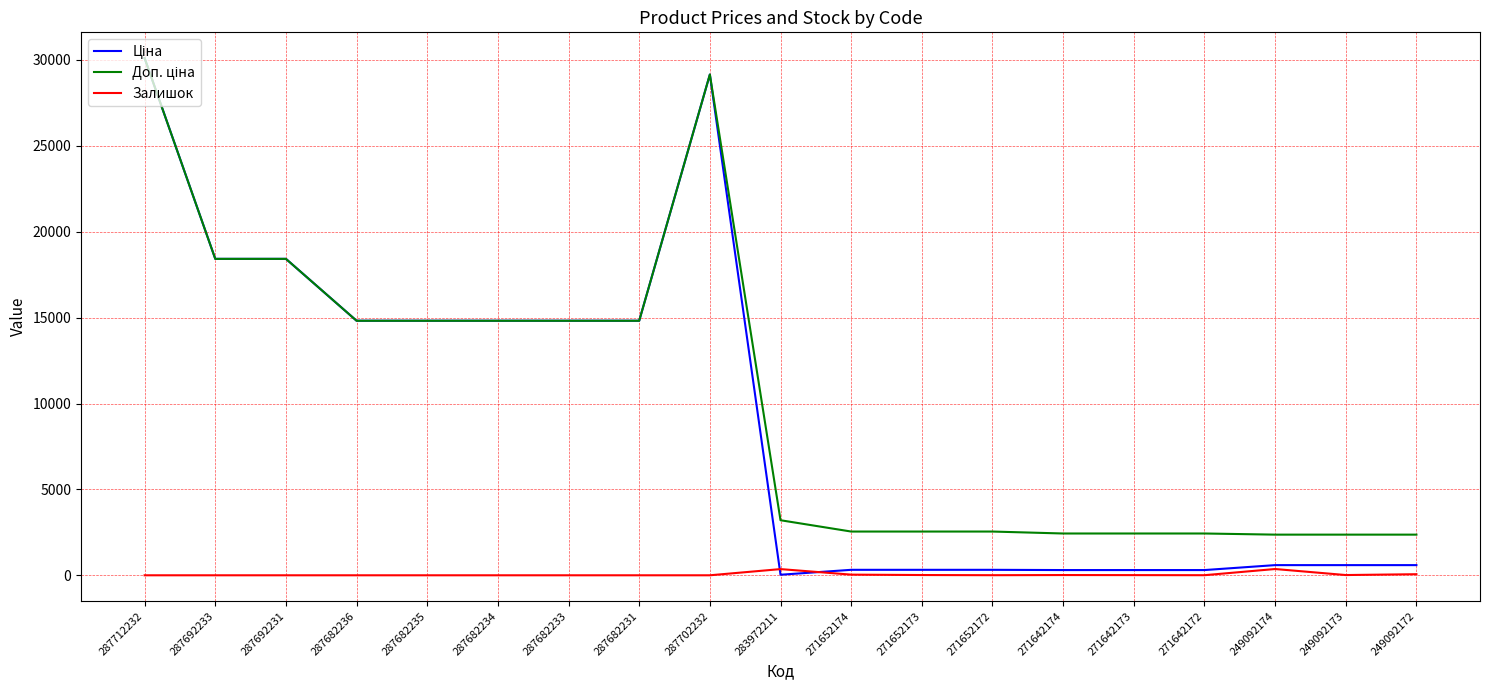

What is the difference between the highest and lowest values at 287692233?

18420.9